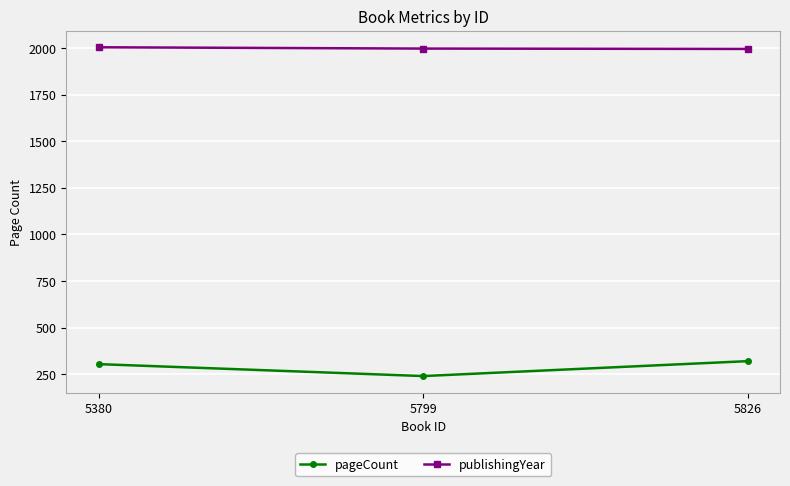

What is the highest value of the pageCount series?

320